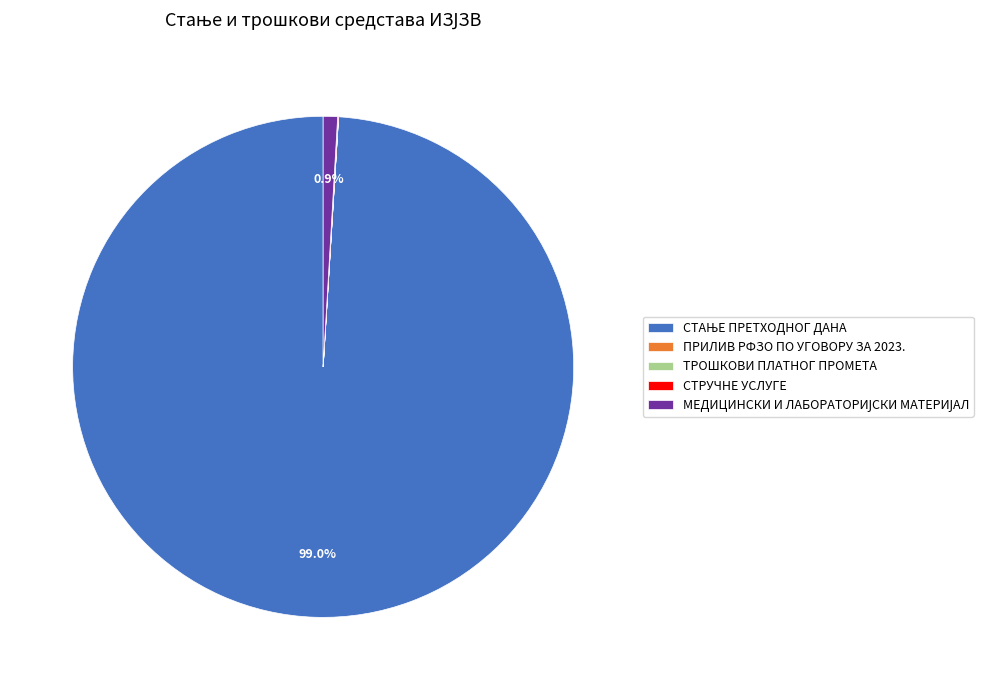

Is there a majority slice in this chart?

Yes